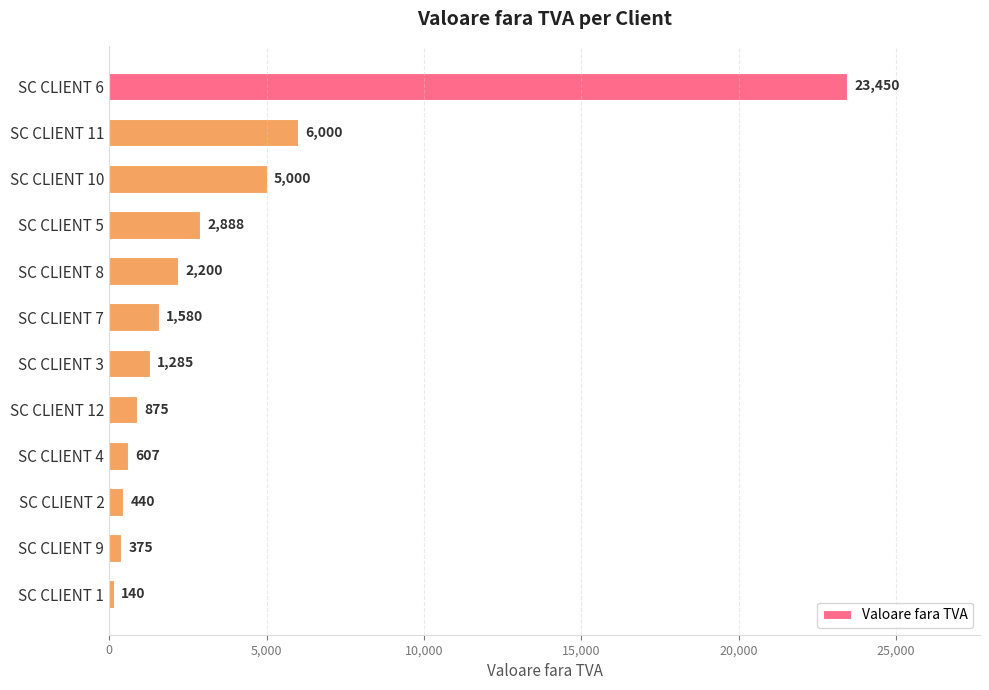

How many data points are less than 1580?

6